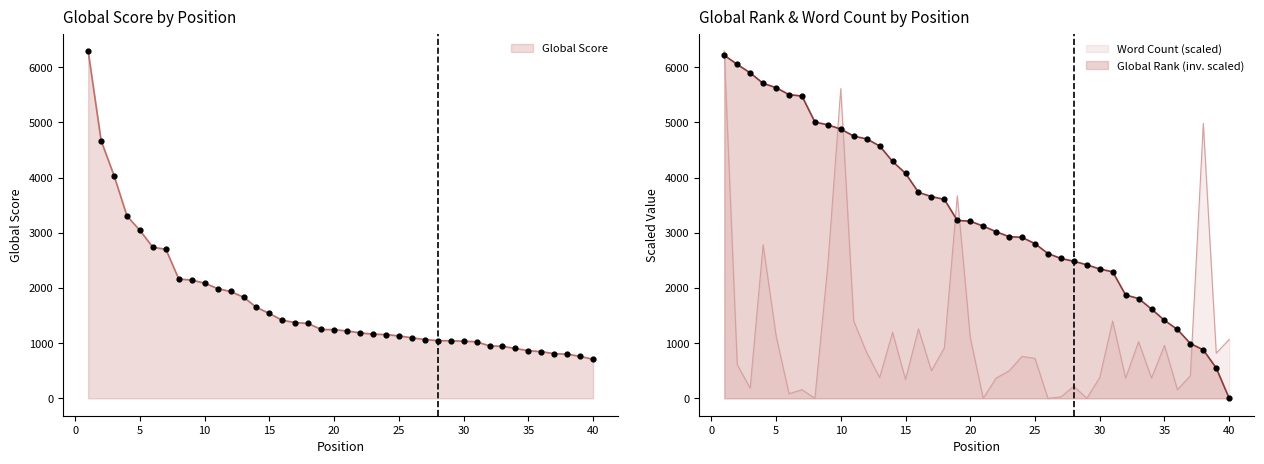

What is the total value across all series at 15?

5956.7